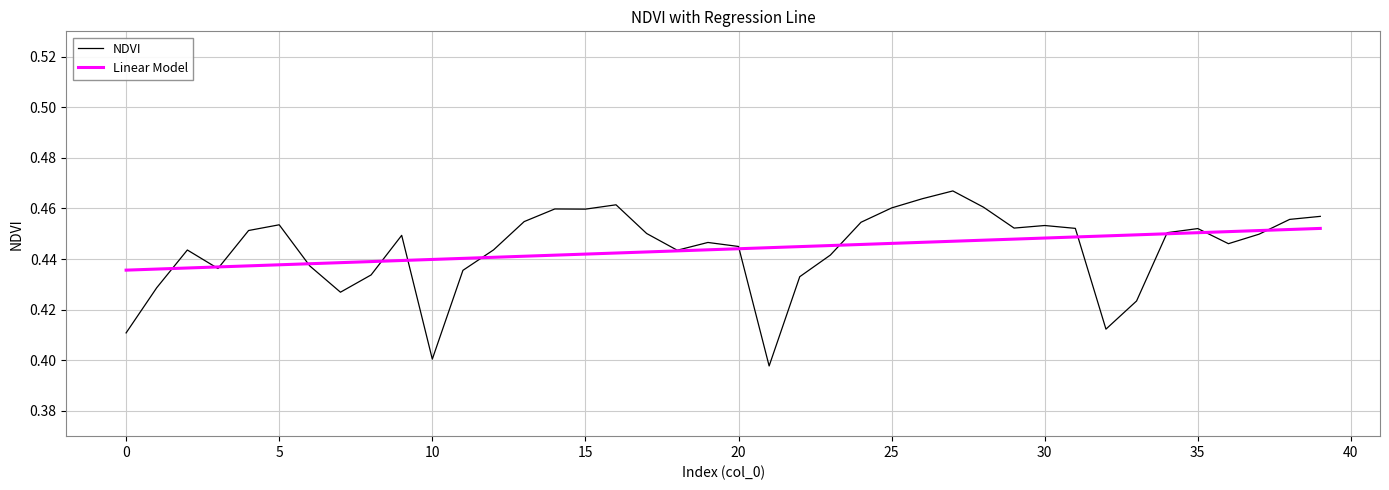

Rank the series by their maximum value, from highest to lowest.

NDVI, Linear Model